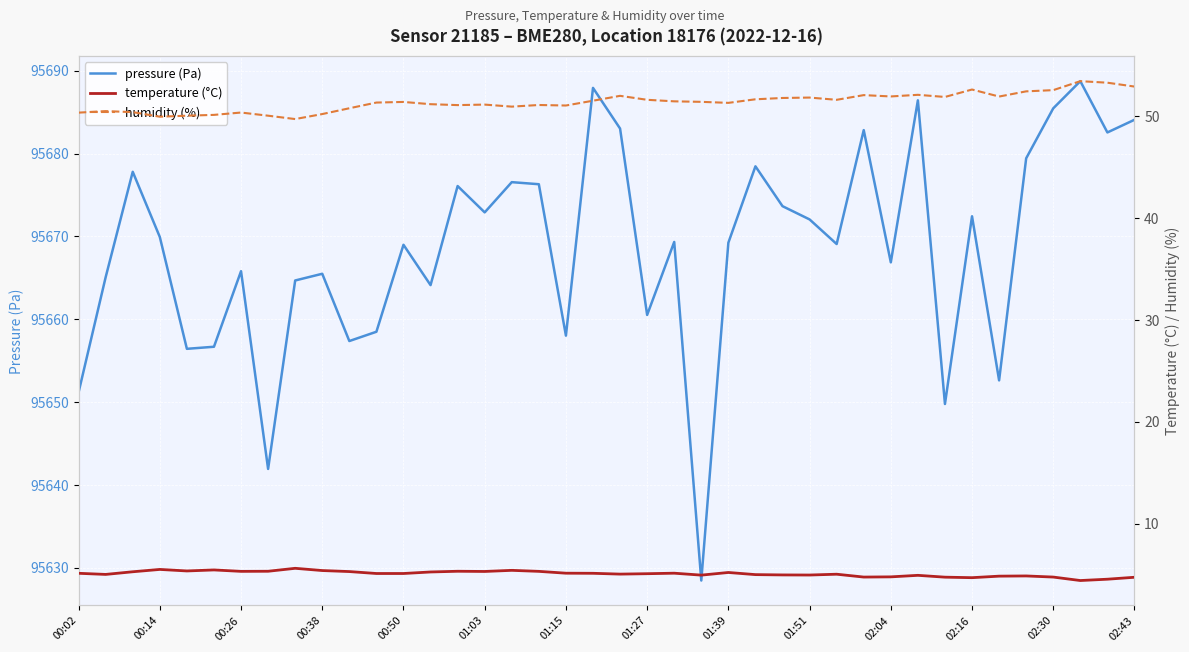

What is the maximum value for temperature (°C)?

5.6